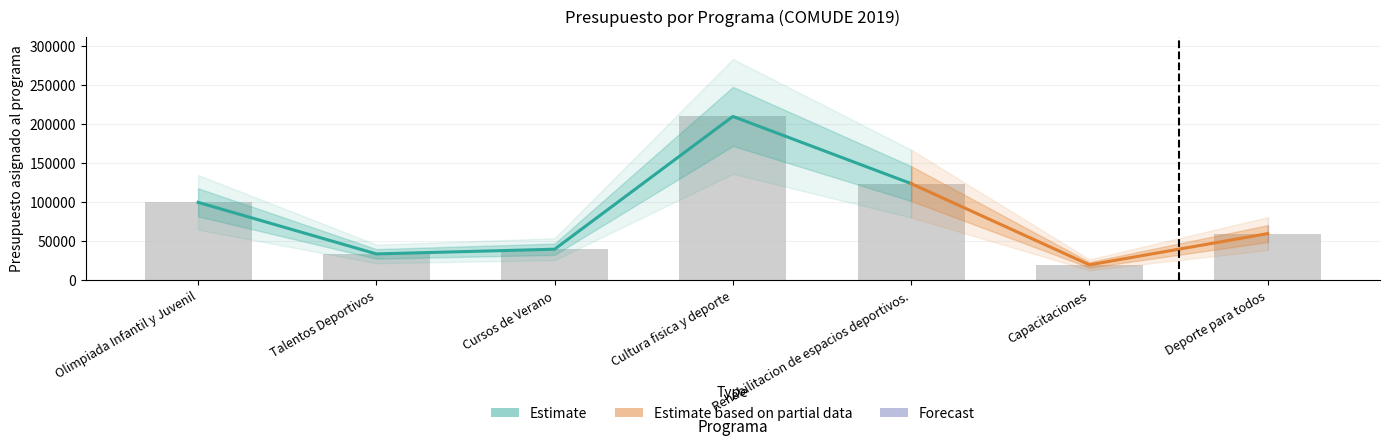

Which has a higher value, Cultura fisica y deporte or Cursos de Verano?

Cultura fisica y deporte